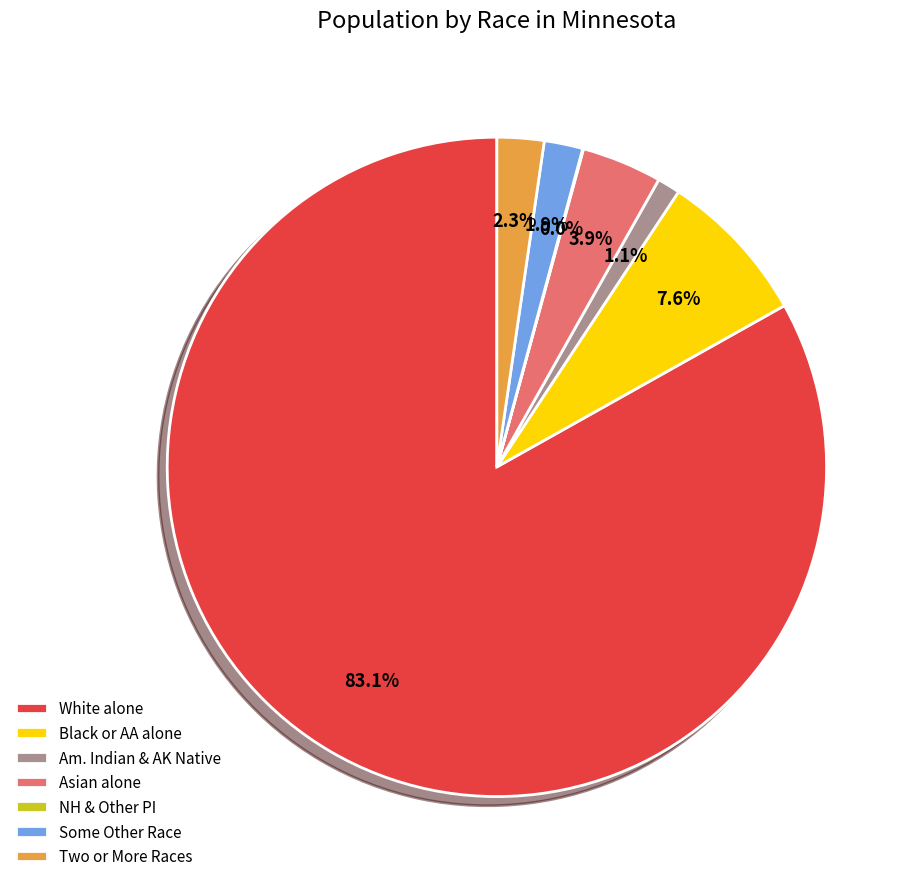

To the nearest percent, what is the difference between the largest and smallest slice percentages?

83%